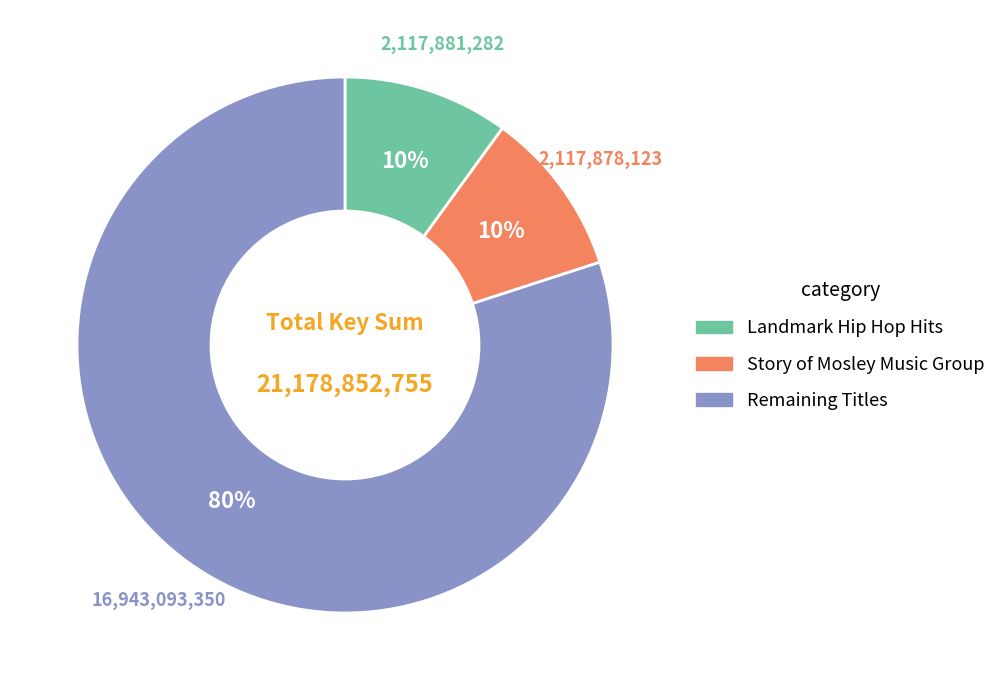

Is there a majority slice in this chart?

Yes